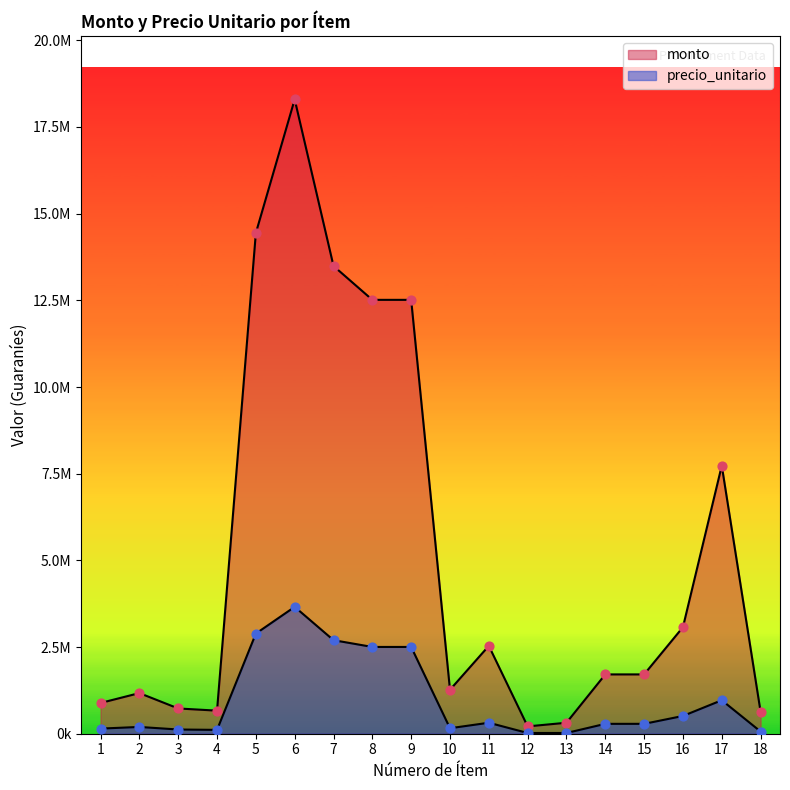

Which series reaches the maximum Y coordinate?

monto